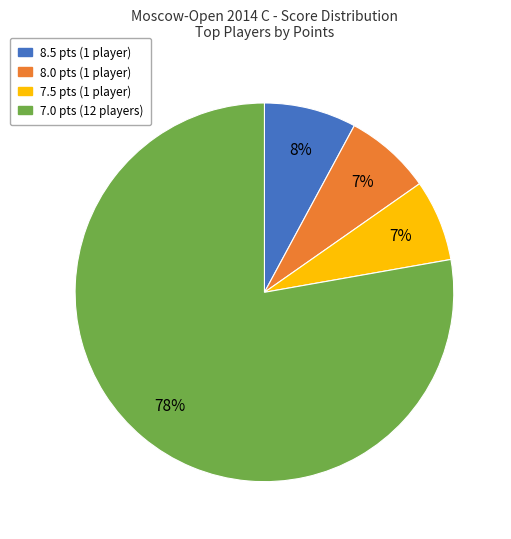

To the nearest percent, what is the combined percentage of 7.5 pts (1 player) and 8.5 pts (1 player)?

15%